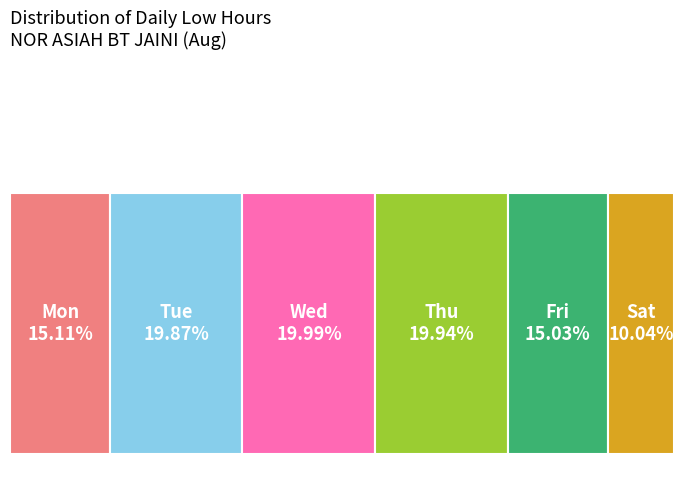

Does 10 account for over 50% of the chart?

No